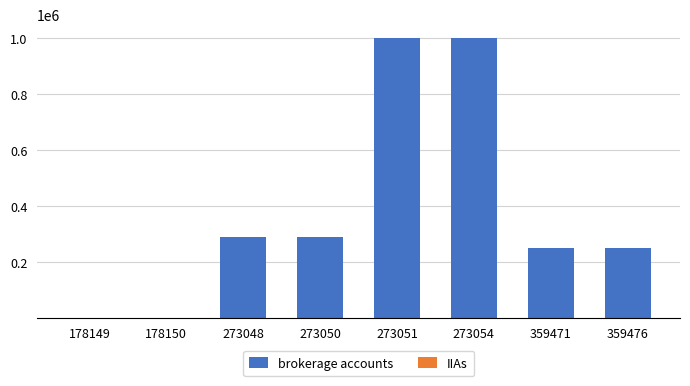

Are the bars horizontal?

No